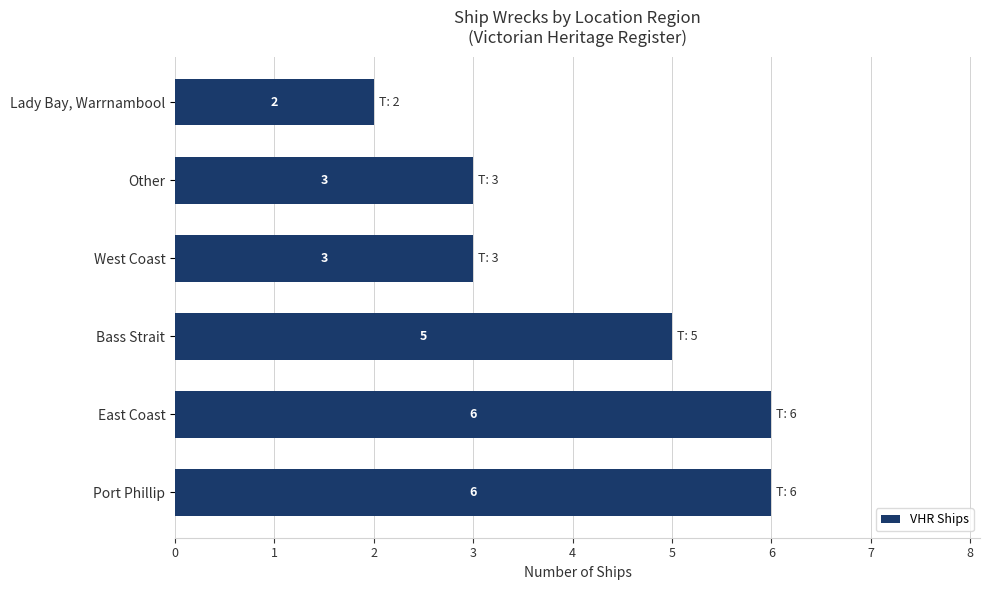

Does the chart contain stacked bars?

No